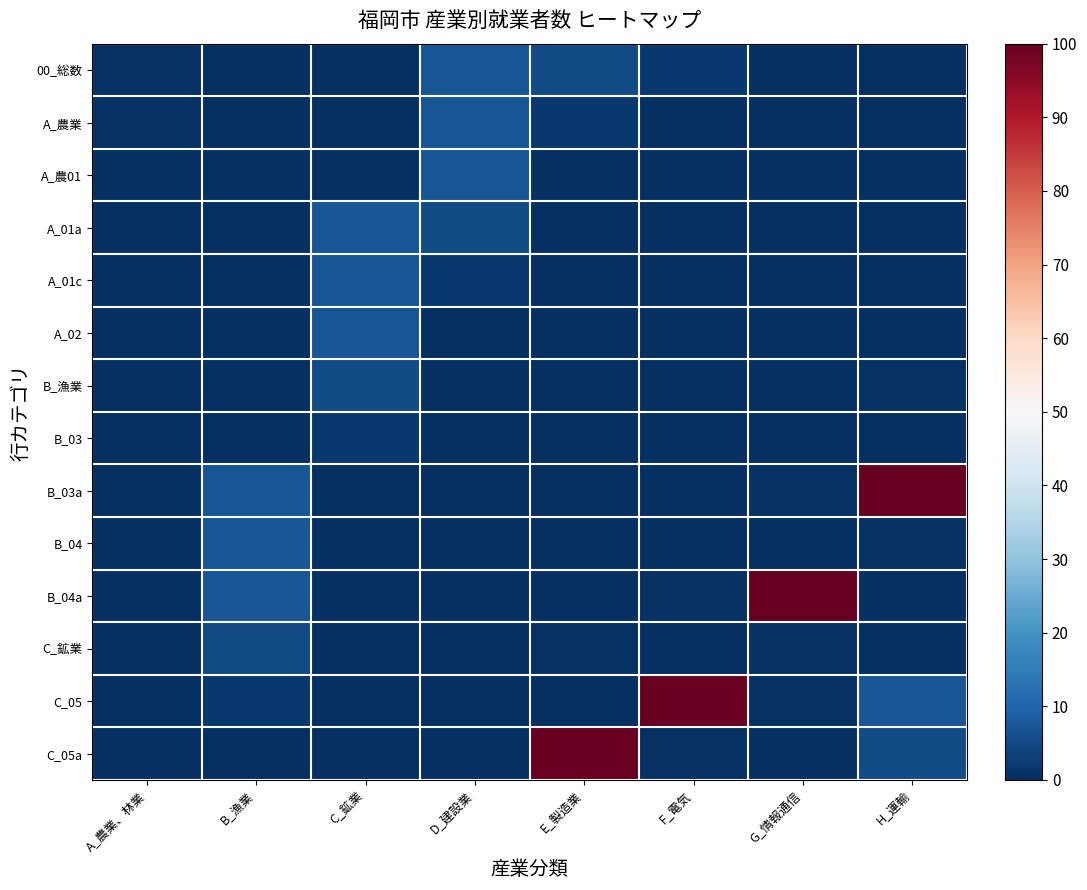

How many data points does each series have?

8